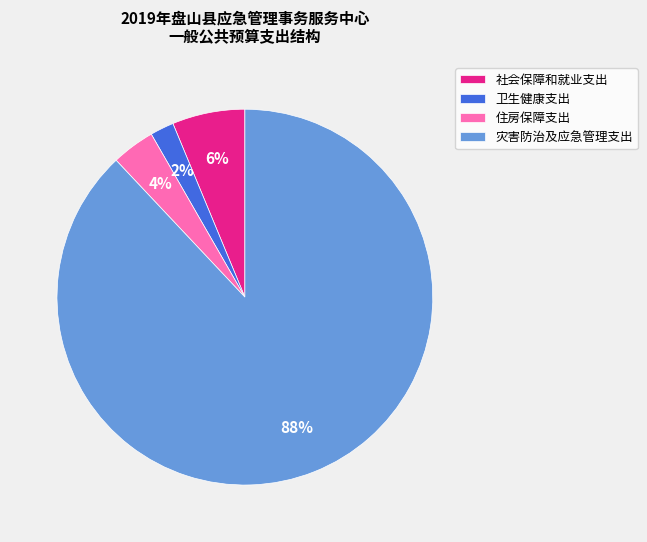

What is the largest slice in the pie chart?

灾害防治及应急管理支出